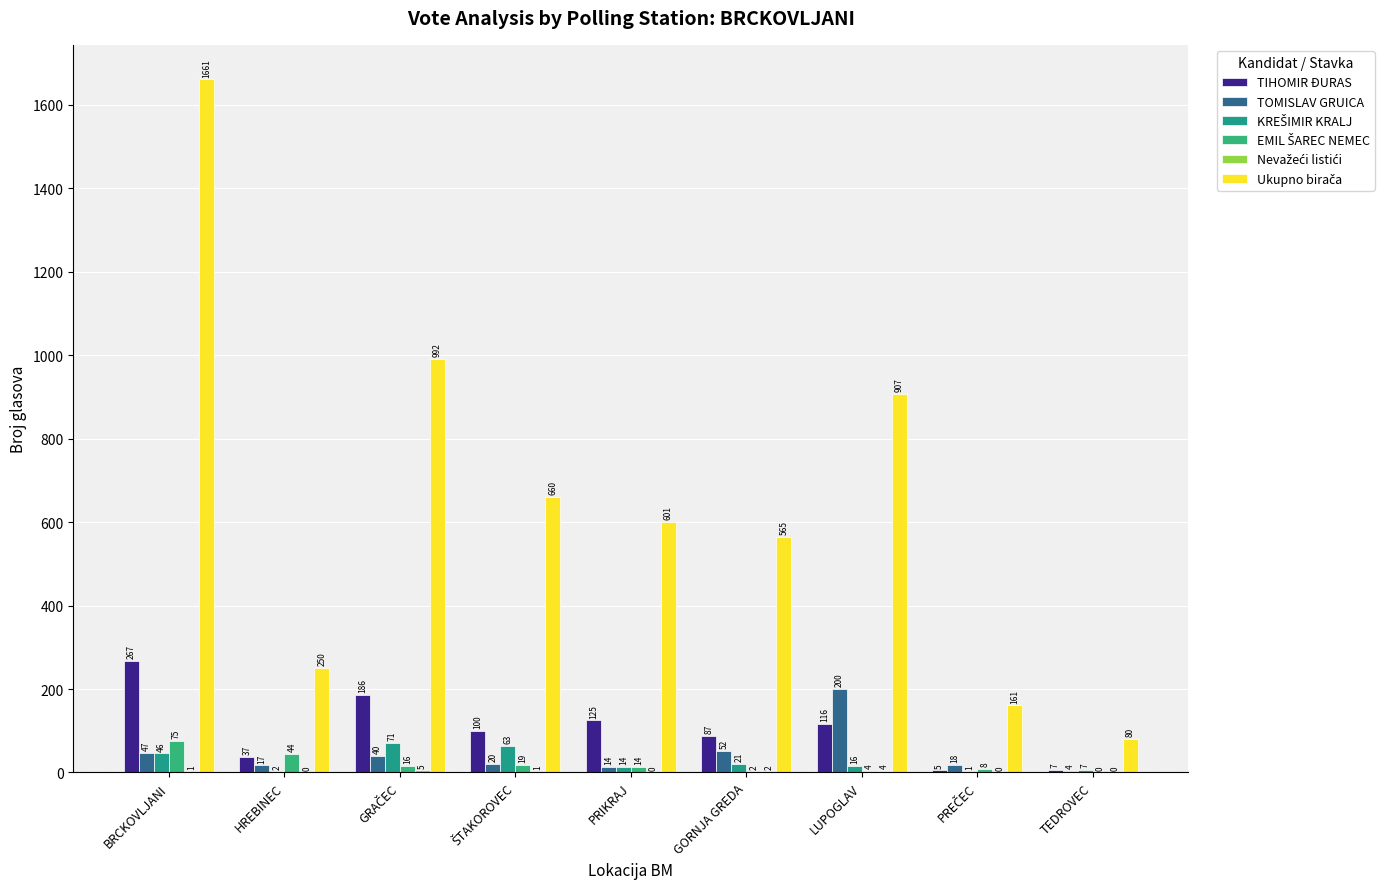

What is the sum of all KREŠIMIR KRALJ values?

241